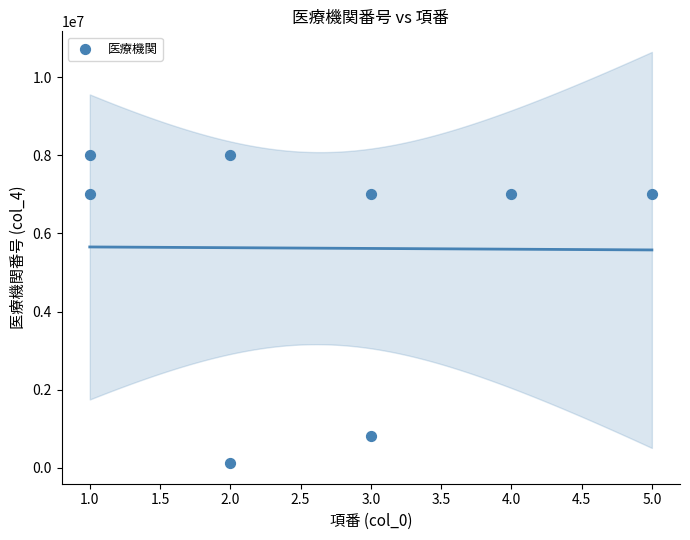

What is the range of Y values (max minus min)?

7891159